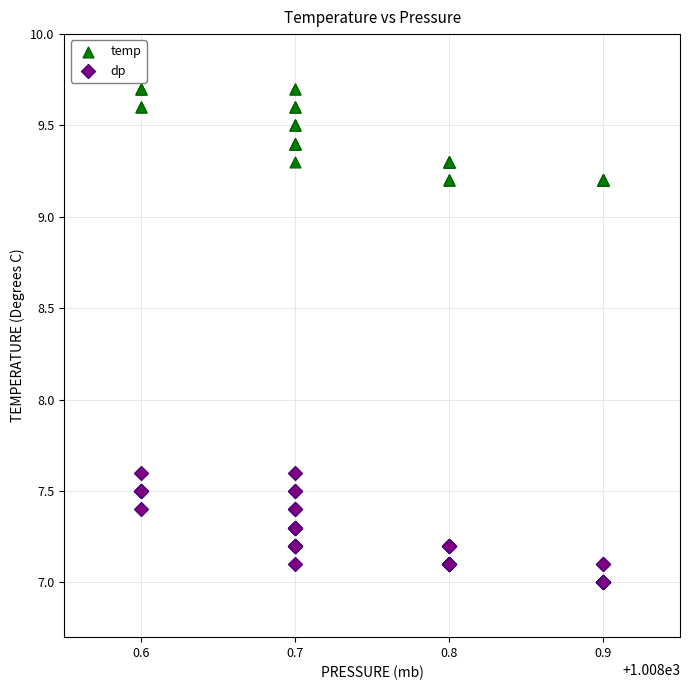

Which series contains the lowest Y value?

dp